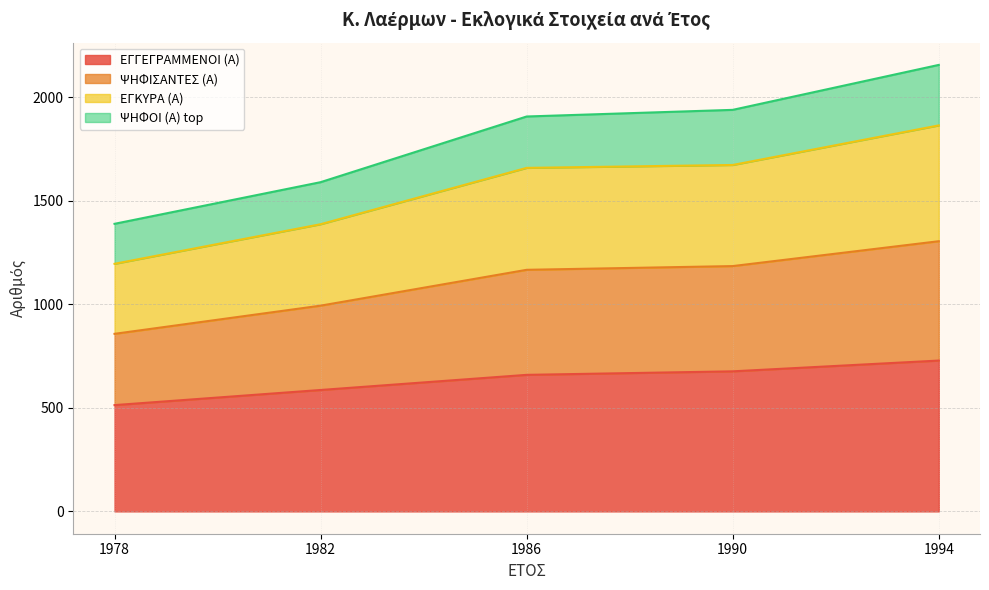

True or false: ΕΓΓΕΓΡΑΜΜΕΝΟΙ (Α) has more than 0 interior local peaks.

False